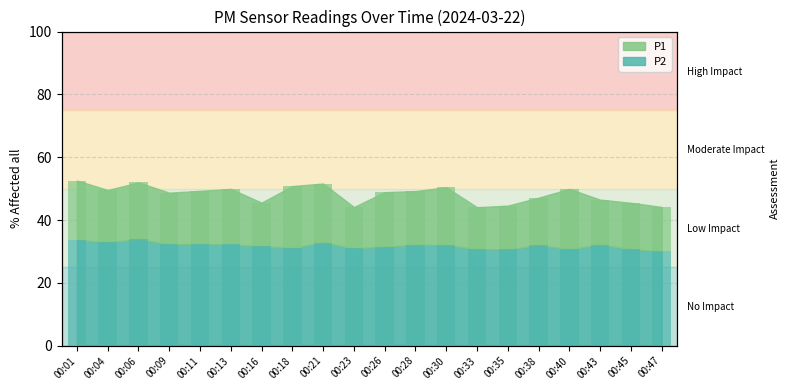

Reading right to left, transcribe all the data shown in this chart.

00:47=30.0	00:45=30.8	00:43=32.1	00:40=30.8	00:38=32.0	00:35=30.7	00:33=30.7	00:30=32.0	00:28=32.1	00:26=31.5	00:23=31.0	00:21=32.8	00:18=31.2	00:16=31.6	00:13=32.2	00:11=32.4	00:09=32.3	00:06=33.9	00:04=32.9	00:01=33.7